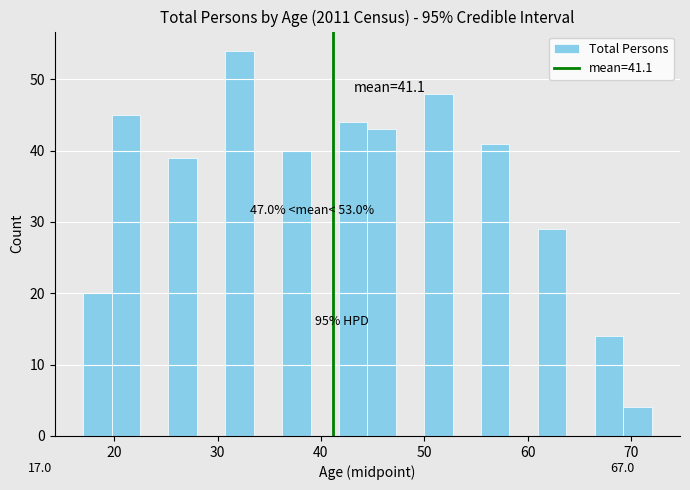

Read against the x-axis, roughly where is the centre of the tallest bar?

32